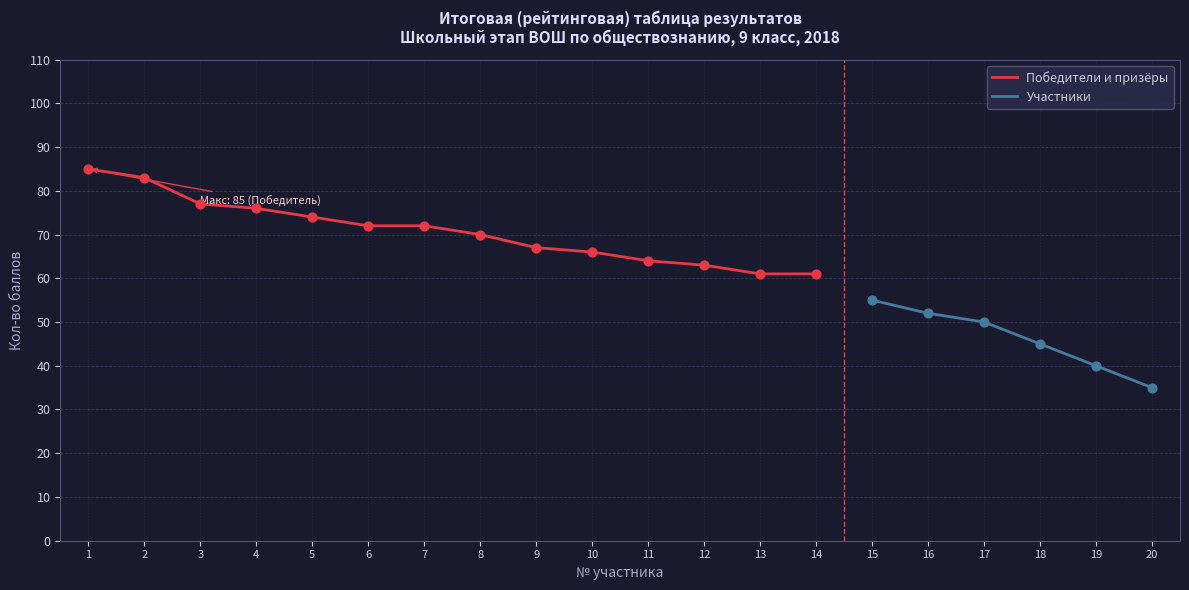

What is the ratio of the value at 7 to the value at 13?

1.2